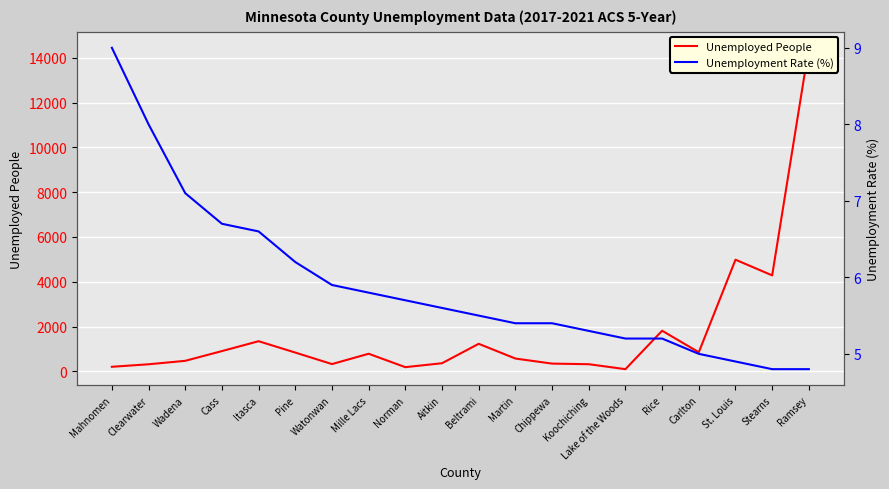

Which series changed the most between Cass and Chippewa?

Unemployed People